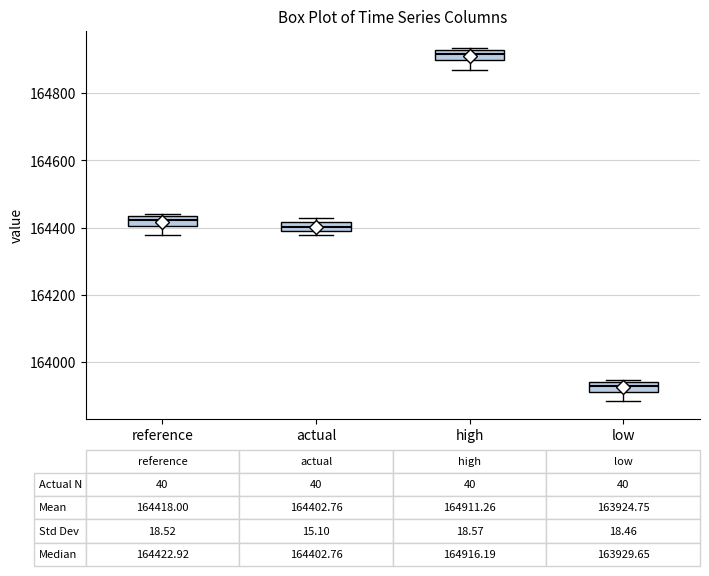

Which box's median line is the lowest?

low